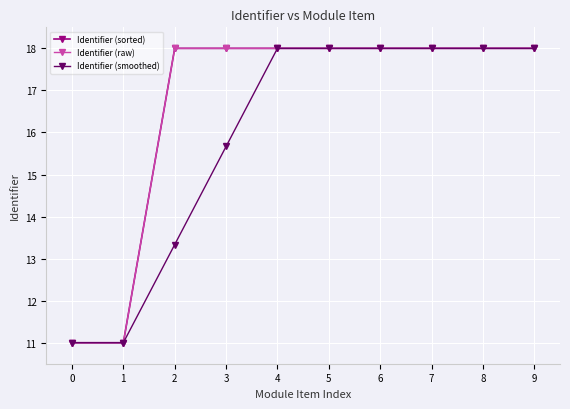

Does the chart have visible grid lines?

Yes